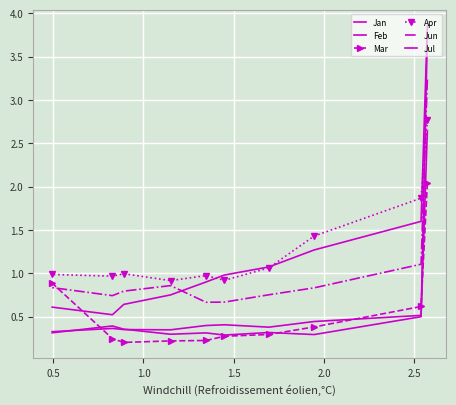

Is it true that Jul equals 0.5 at 8?

False